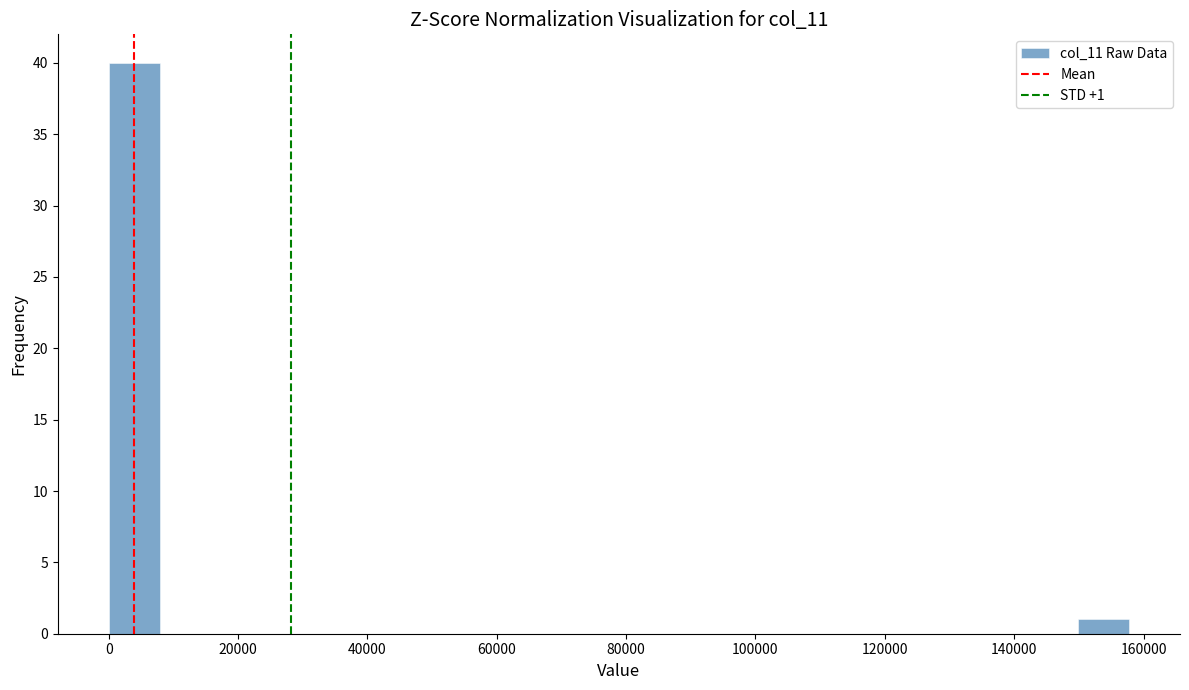

Around what value on the x-axis is the tallest bar? Give the approximate position of its centre, as read against the axis.

4000